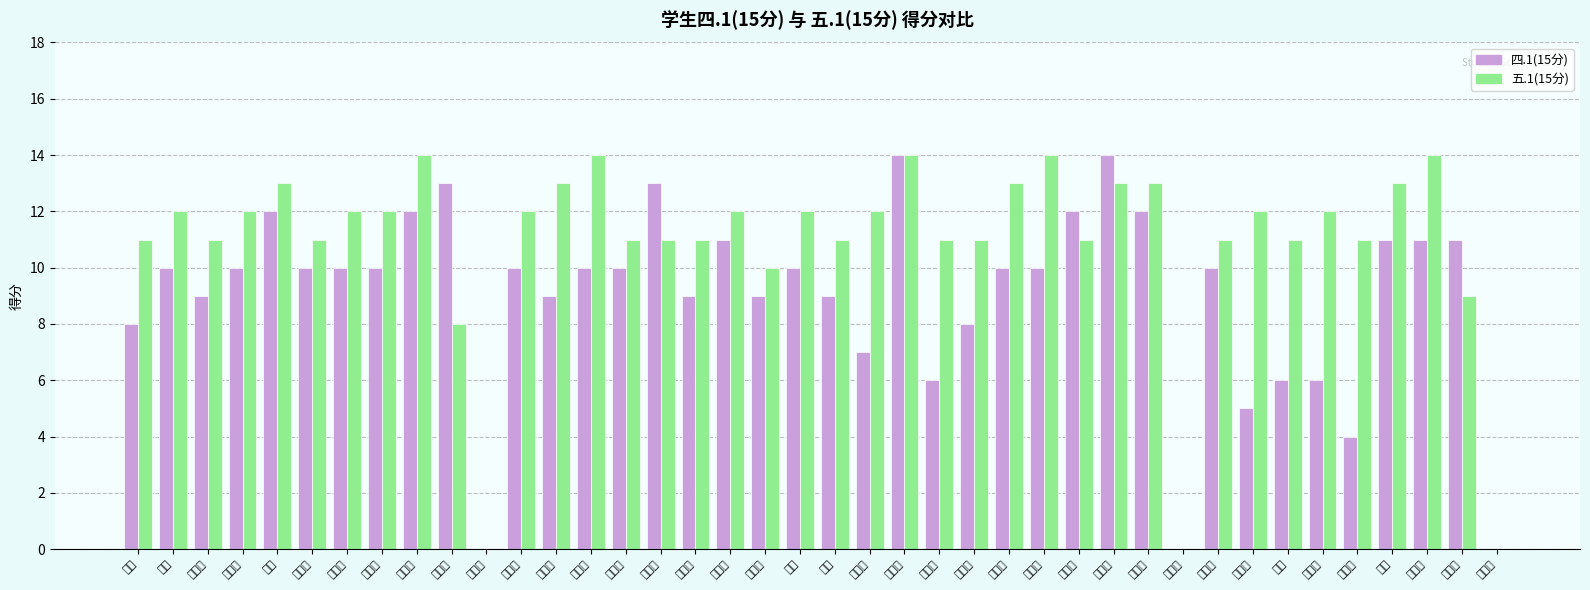

The 五.1(15分) series shows 5 at 许传宇. True or false?

False